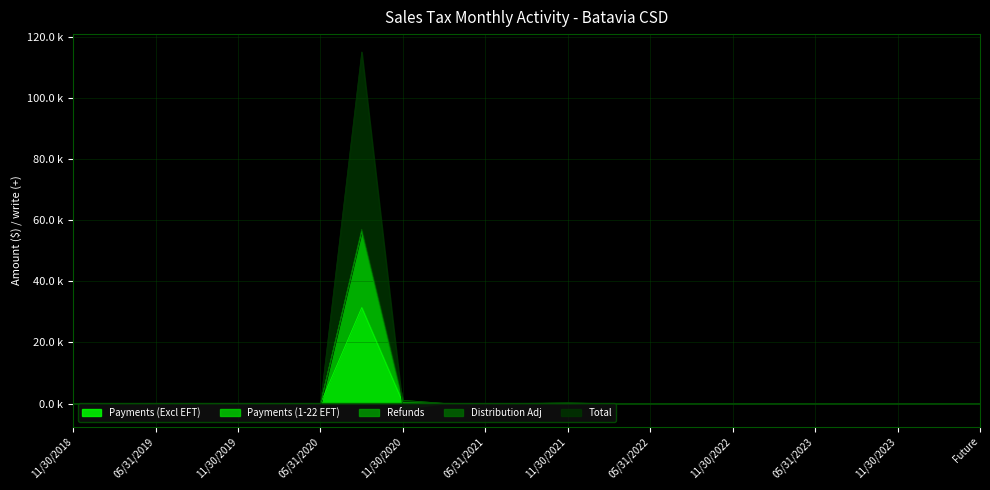

Where is Total nearest to the value 56?

11/30/2021